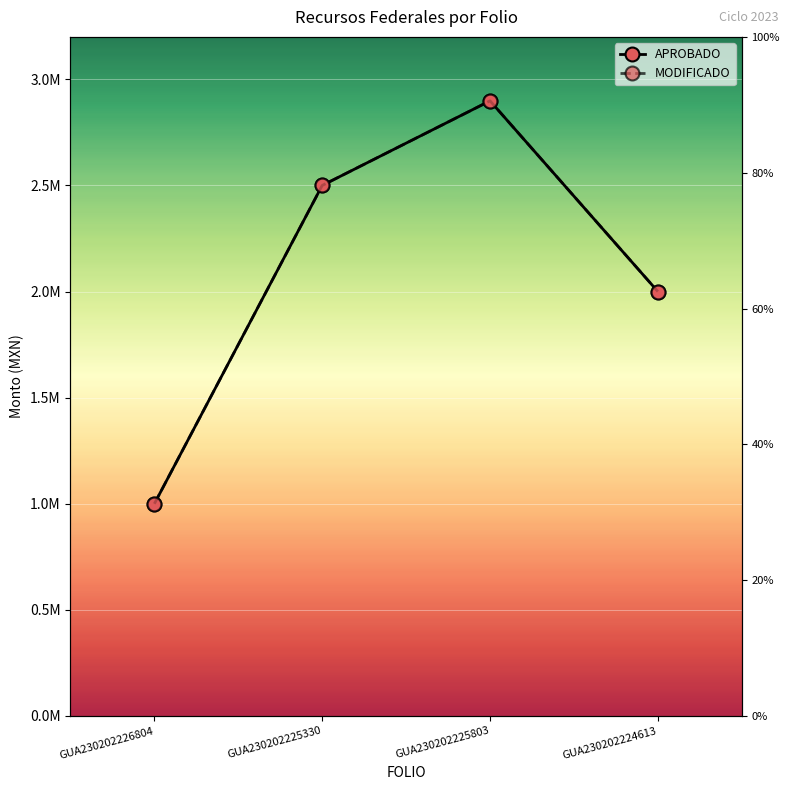

Read the MODIFICADO value at GUA230202225330.

2500000.0